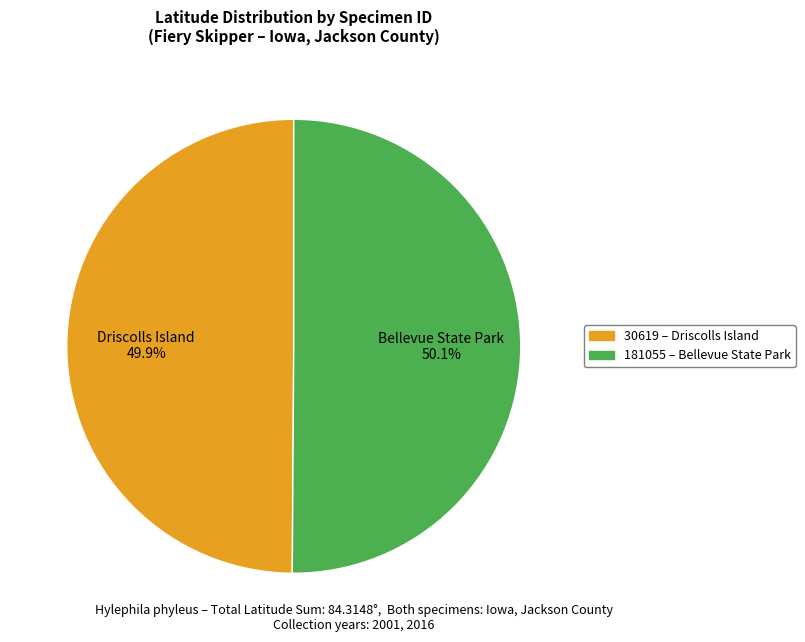

Is there any slice that represents more than half of the pie?

Yes